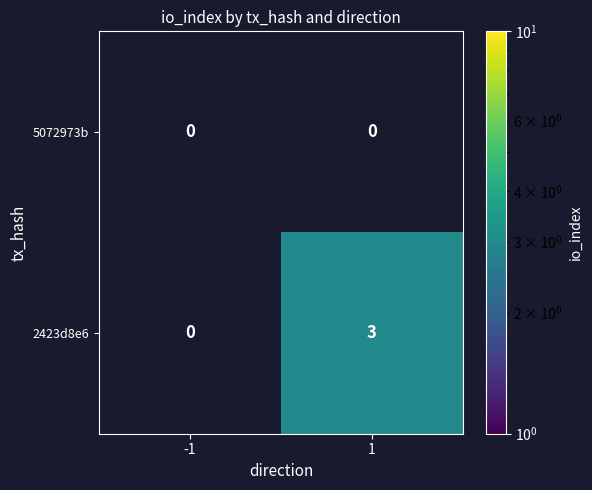

The 5072973b series shows 0 at 1. True or false?

True